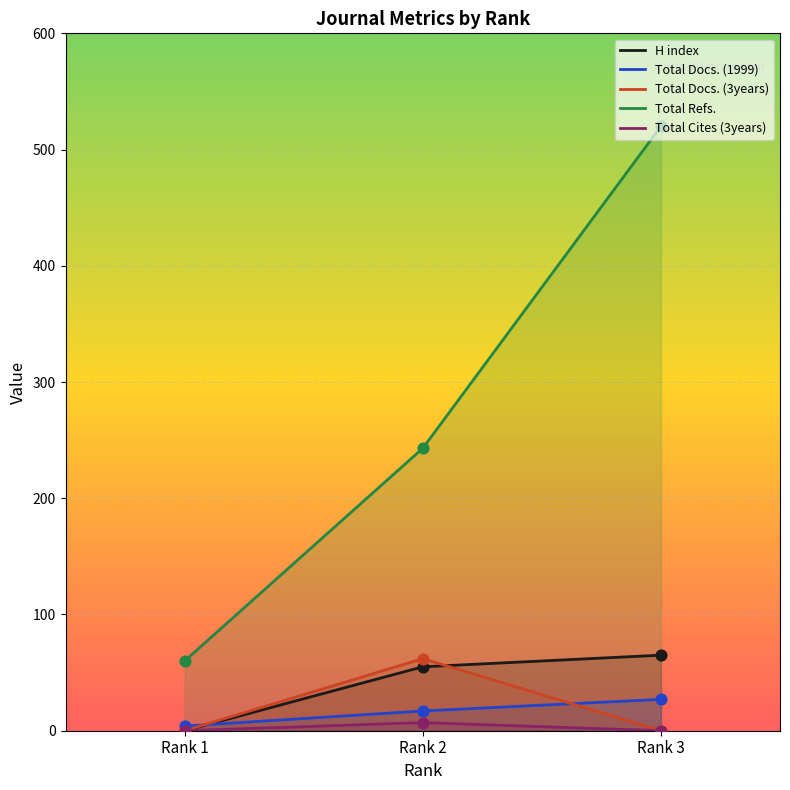

At how many categories does at least one series exceed 402?

1